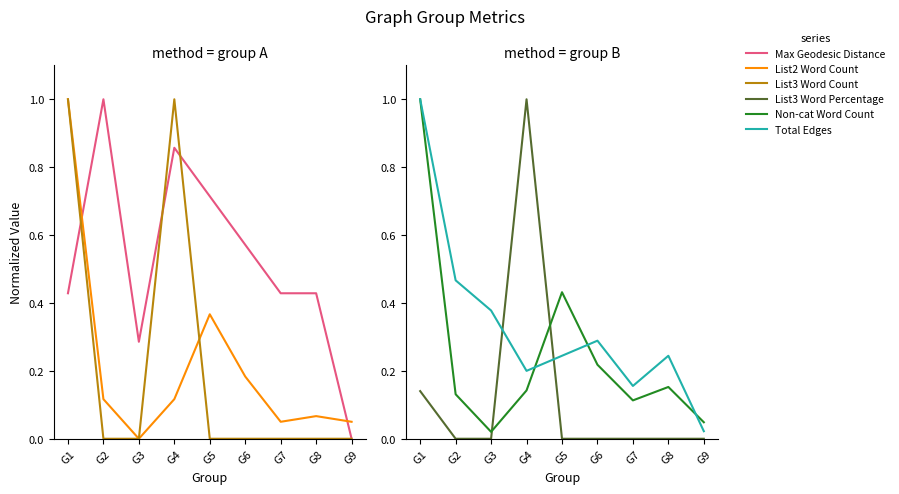

Reading left to right, list all the values displayed in this chart.

Max Geodesic Distance: 0.4	1.0	0.3	0.9	0.7	0.6	0.4	0.4	0.0
List2 Word Count: 1.0	0.1	0.0	0.1	0.4	0.2	0.1	0.1	0.1
List3 Word Count: 1.0	0.0	0.0	1.0	0.0	0.0	0.0	0.0	0.0
List3 Word Percentage: 0.1	0.0	0.0	1.0	0.0	0.0	0.0	0.0	0.0
Non-cat Word Count: 1.0	0.1	0.0	0.1	0.4	0.2	0.1	0.2	0.0
Total Edges: 1.0	0.5	0.4	0.2	0.2	0.3	0.2	0.2	0.0